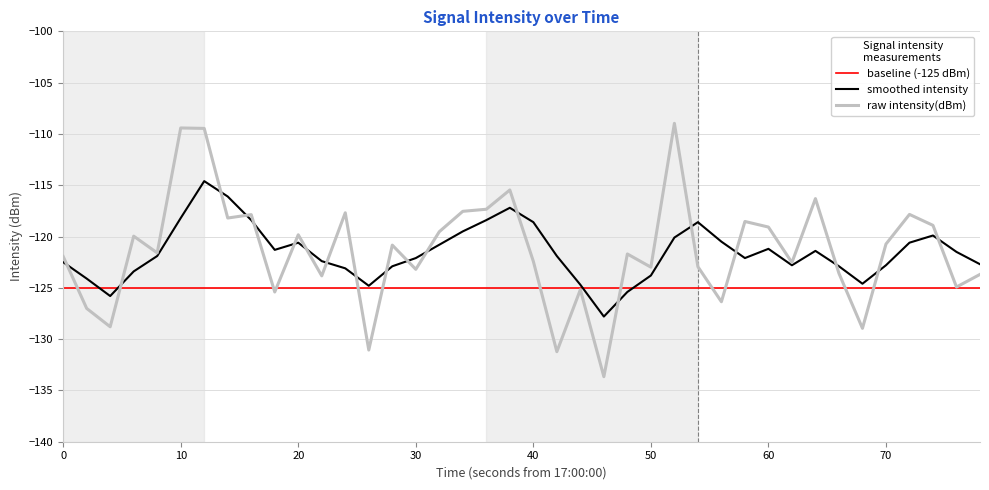

How many lines are shown in the chart?

3